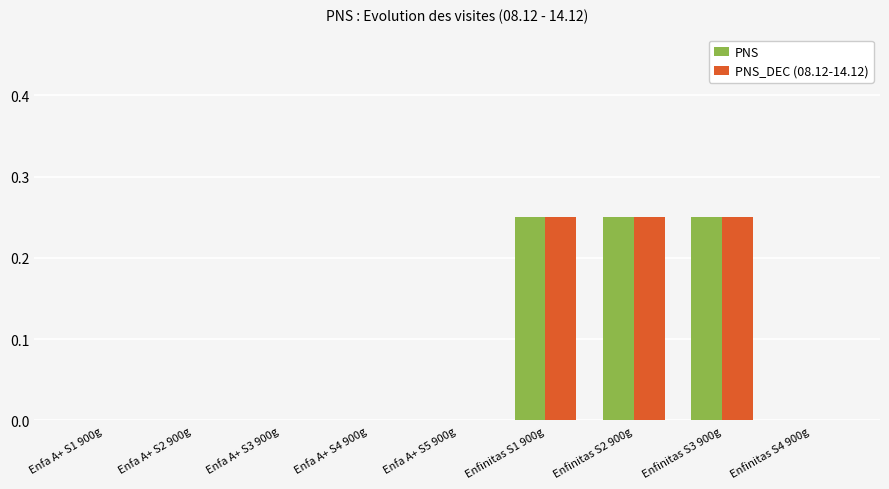

Is the value of PNS_DEC (08.12-14.12) at Enfa A+ S4 900g greater than the value of PNS at Enfinitas S2 900g?

No